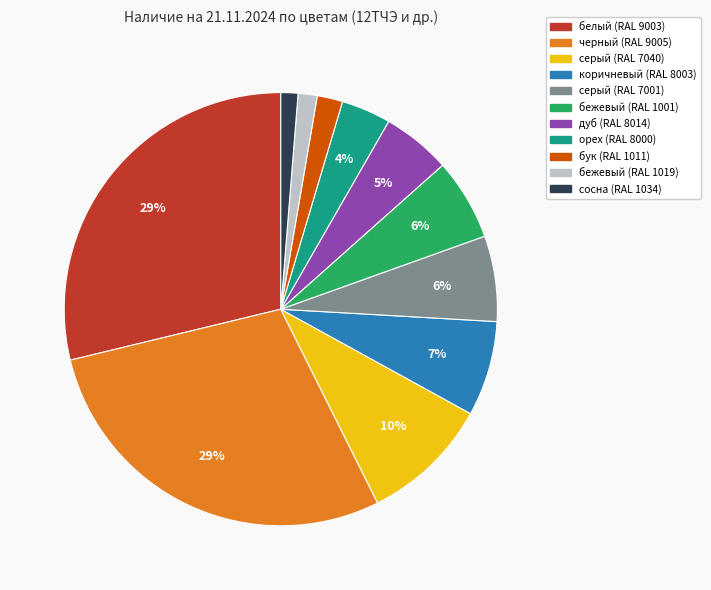

To the nearest percent, what percentage of the pie is серый (RAL 7001)?

6%